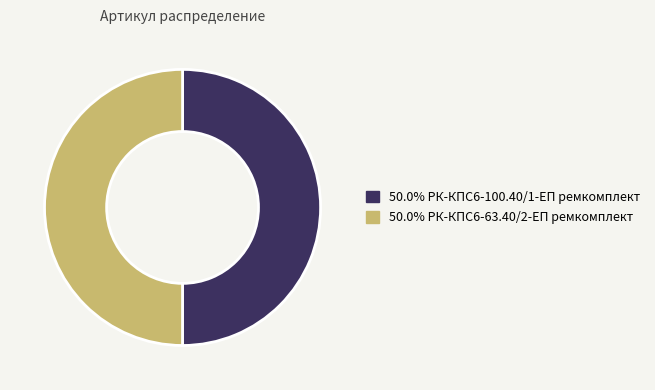

Combined, do 50.0% РК-КПС6-100.40/1-ЕП ремкомплект and 50.0% РК-КПС6-63.40/2-ЕП ремкомплект account for over 50%?

Yes